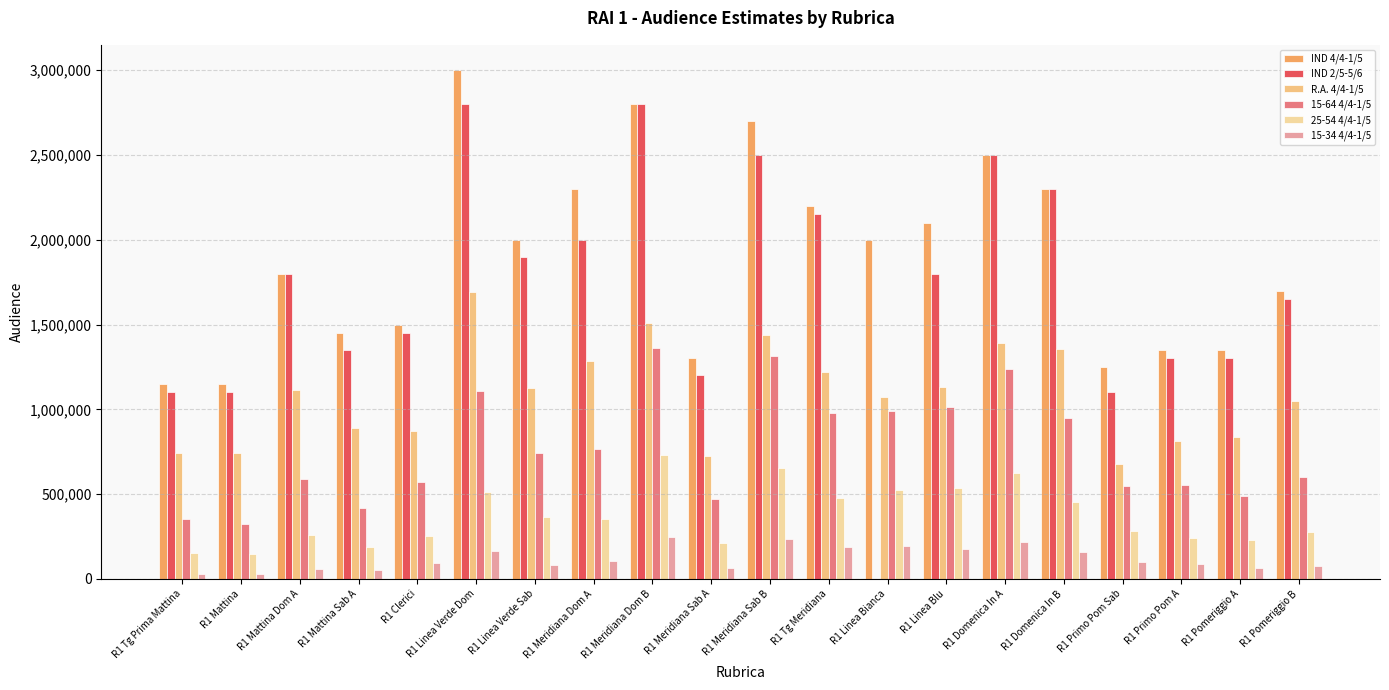

What is the average value of the IND 2/5-5/6 series?

1705000